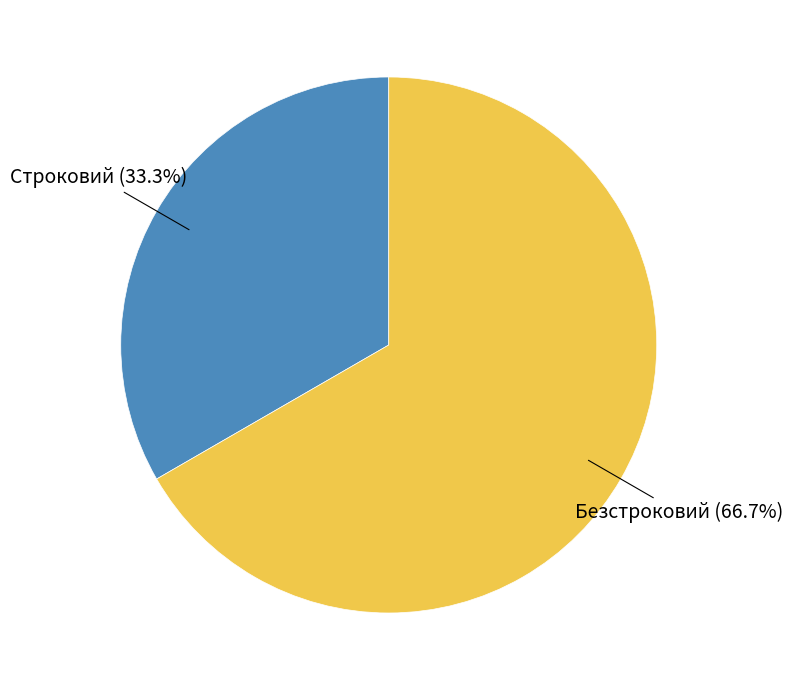

Is there a majority slice in this chart?

Yes